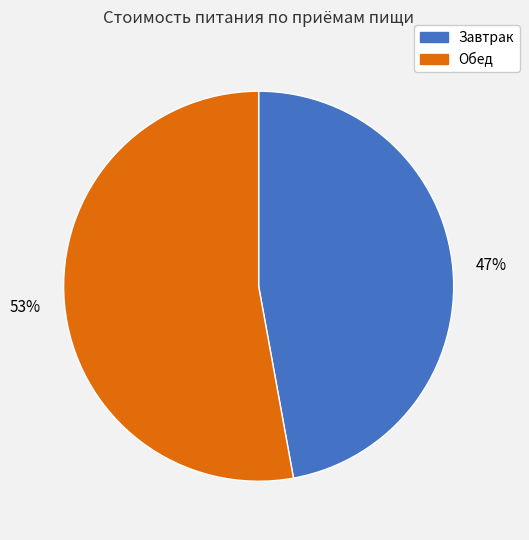

Approximately how many times larger is the value at Завтрак compared to Обед?

0.9